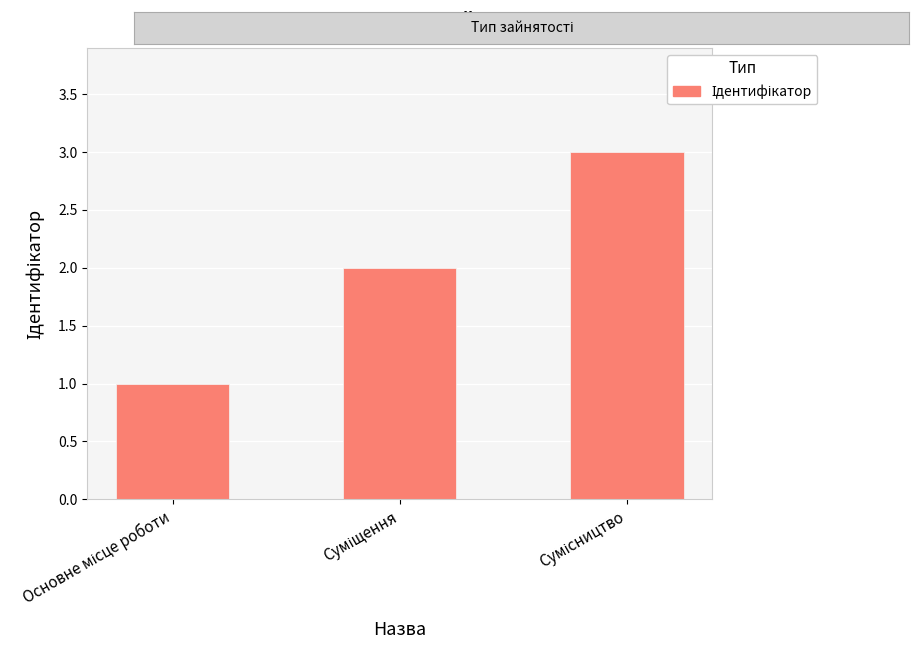

Are the bars grouped side by side (vs. stacked)?

No